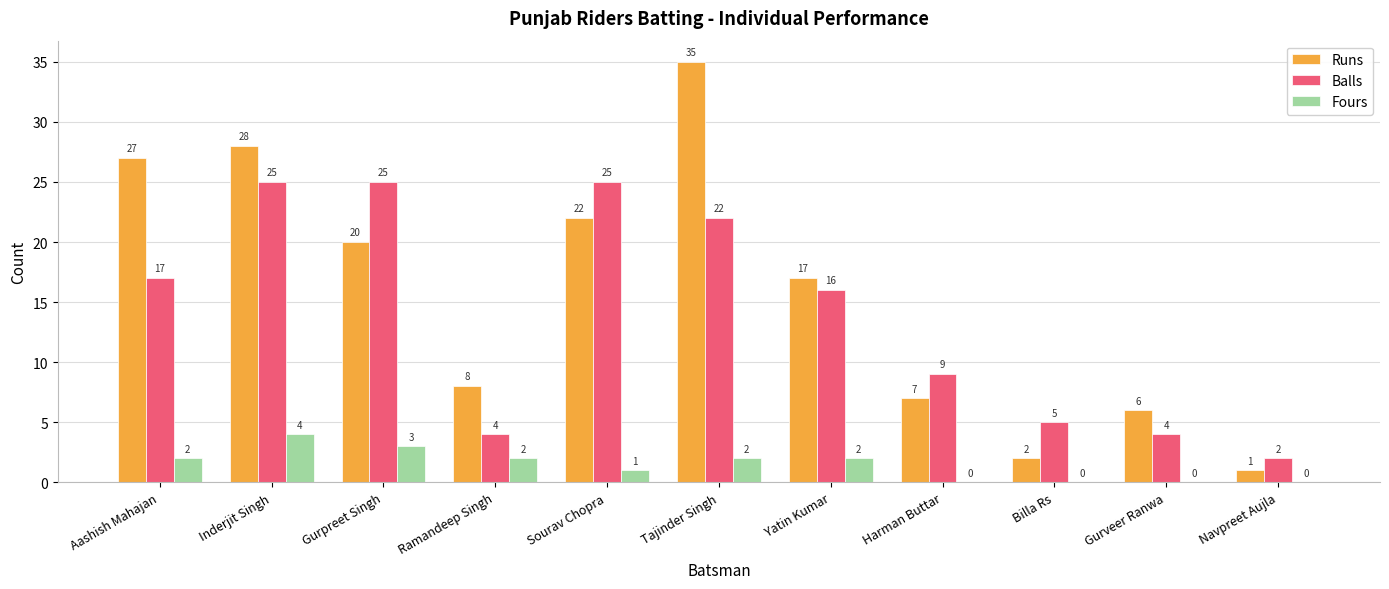

Are the bars horizontal?

No